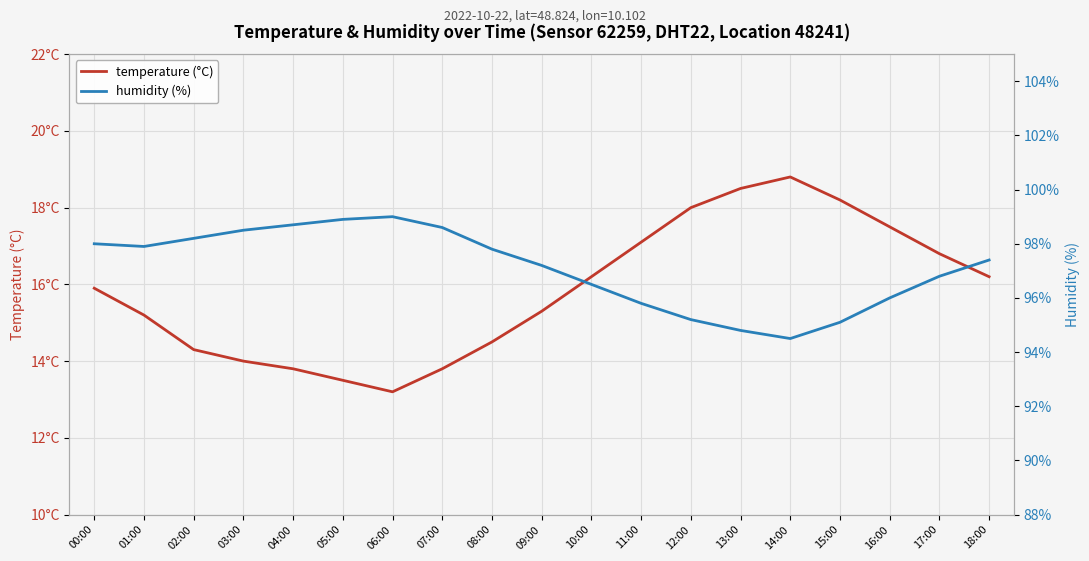

At 14:00, list the series in order from smallest to largest.

temperature (°C), humidity (%)